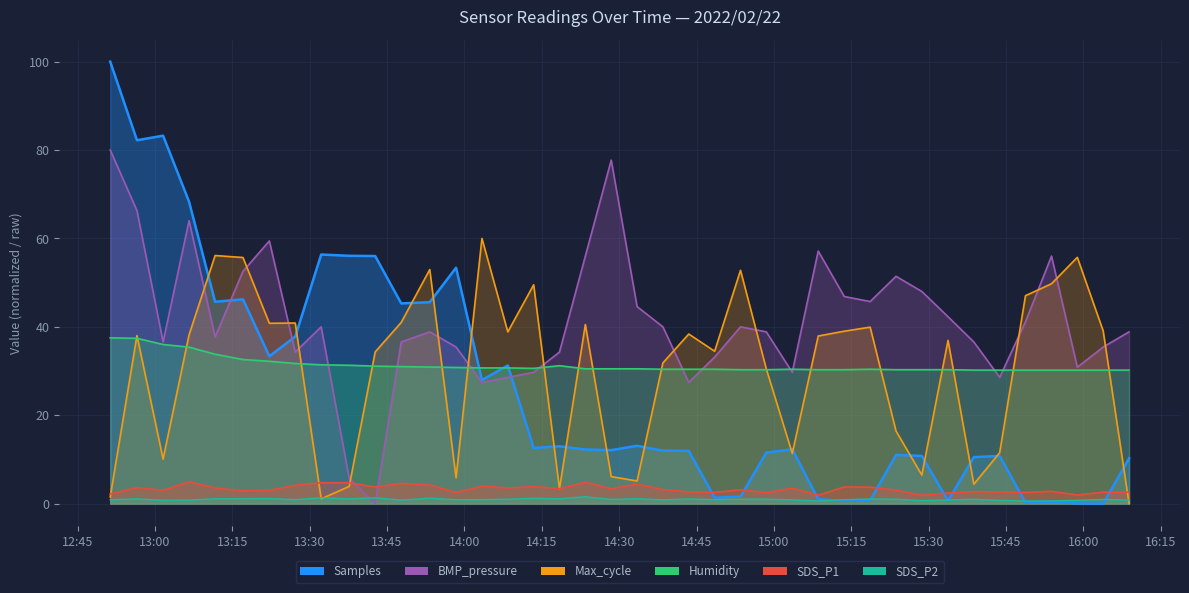

At which category is the sum across all series the highest?

2022/02/22 12:56:30